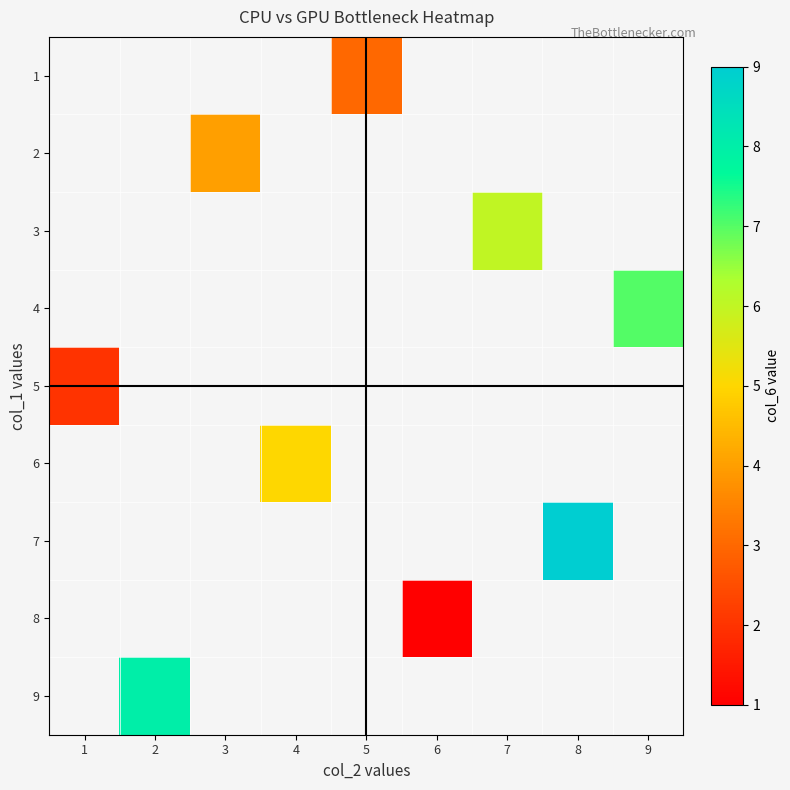

Is the value of 3 at 3 greater than the value of 7 at 4?

No